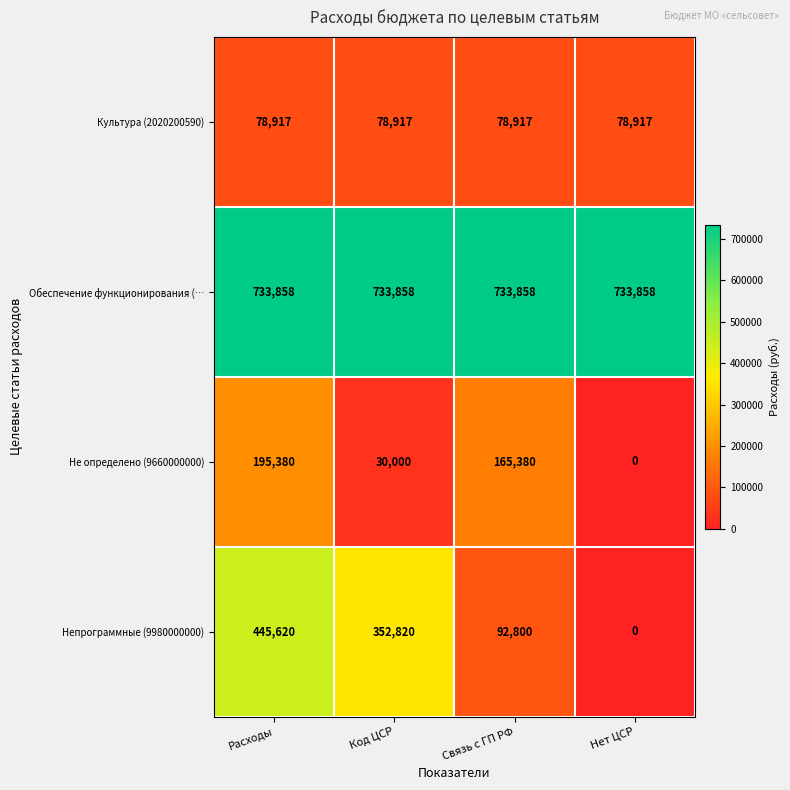

What is the maximum value shown in the chart?

733858